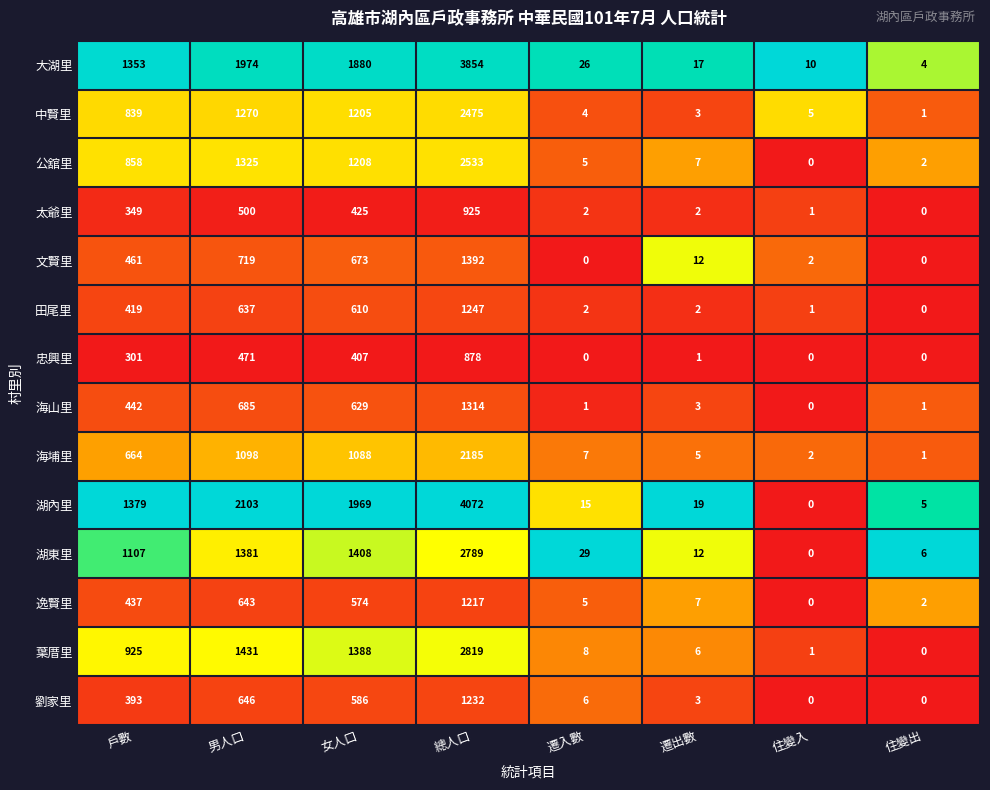

What is the difference between the maximum and minimum values in the 文賢里 series?

1392